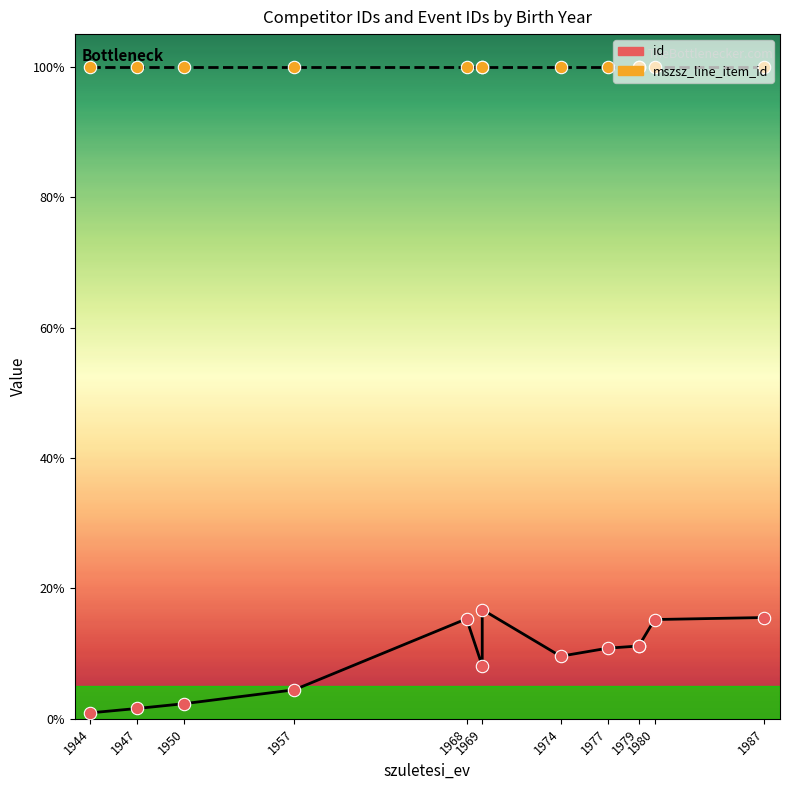

What are all the series names shown in the legend?

id, mszsz_line_item_id